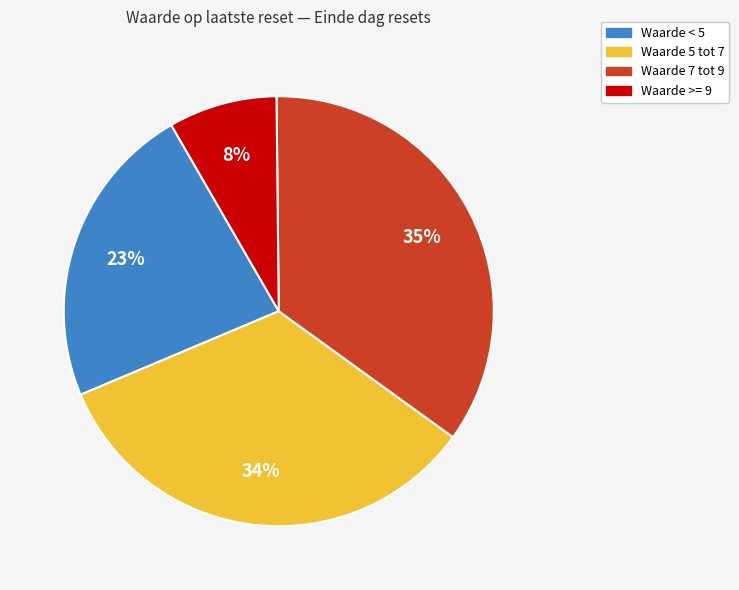

How many slices are in this pie chart?

4